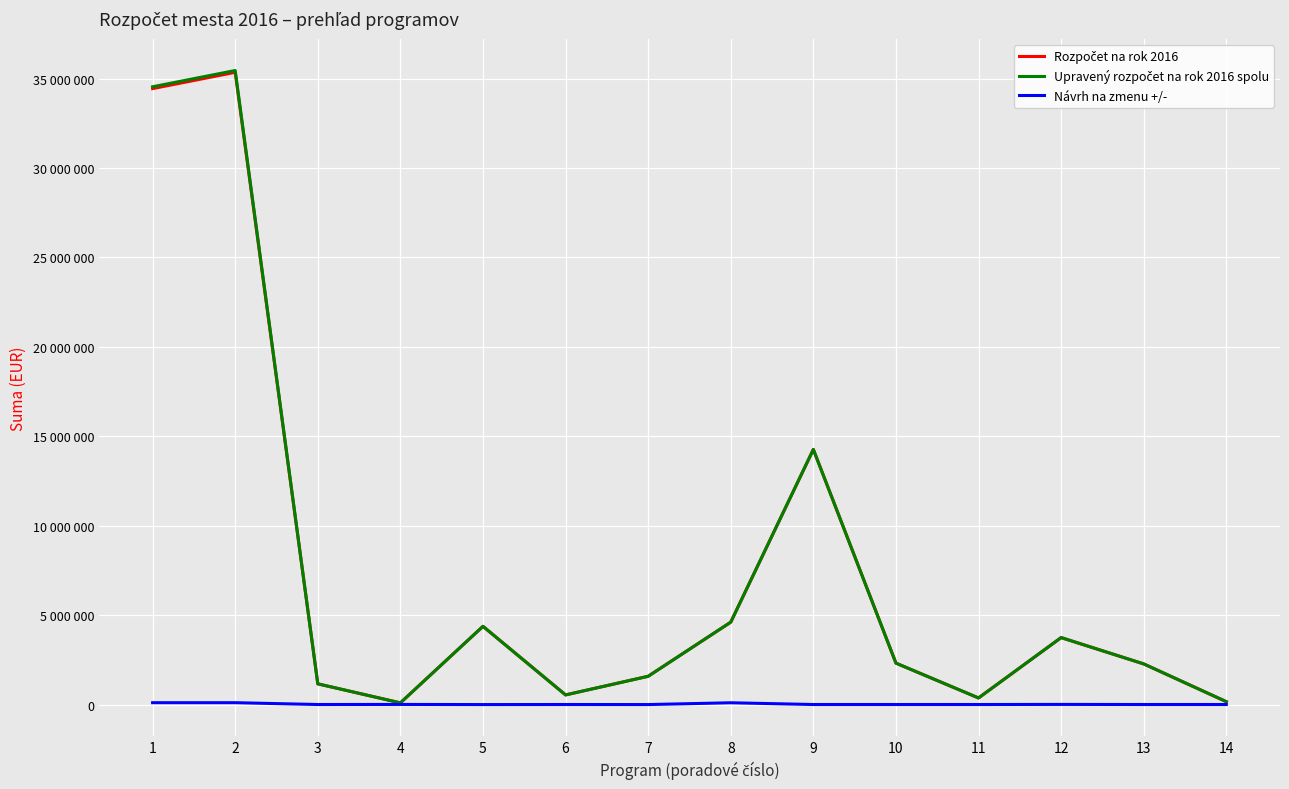

What is the highest value of the Rozpočet na rok 2016 series?

35354580